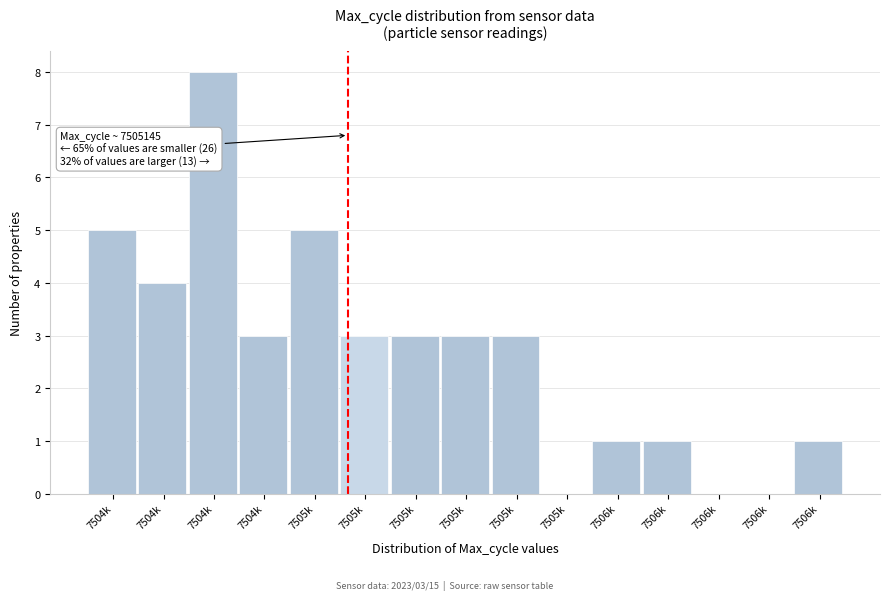

How many categories are shown in the chart?

15